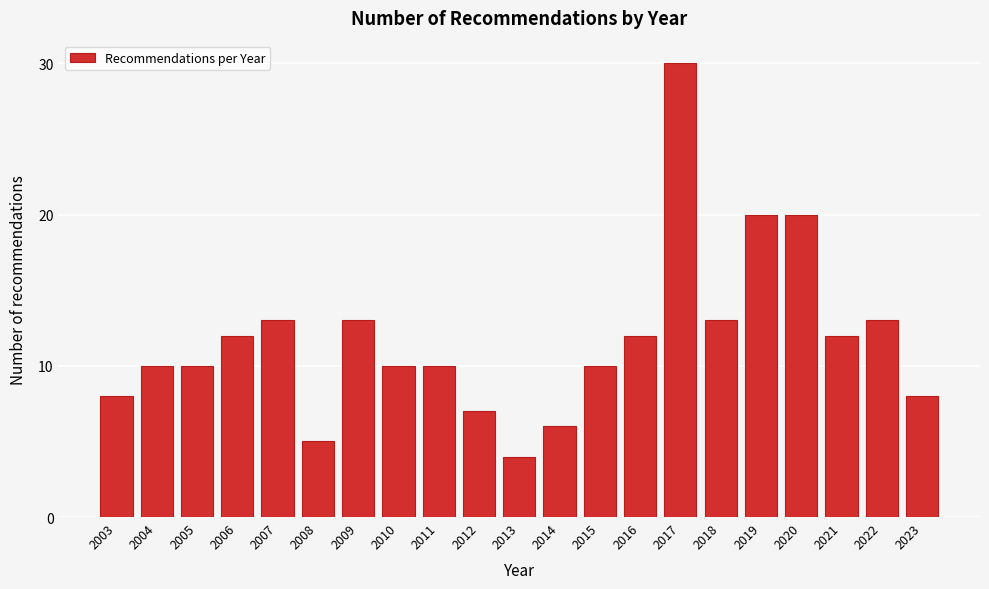

Reading right to left, list all the values displayed in this chart.

8	13	12	20	20	13	30	12	10	6	4	7	10	10	13	5	13	12	10	10	8